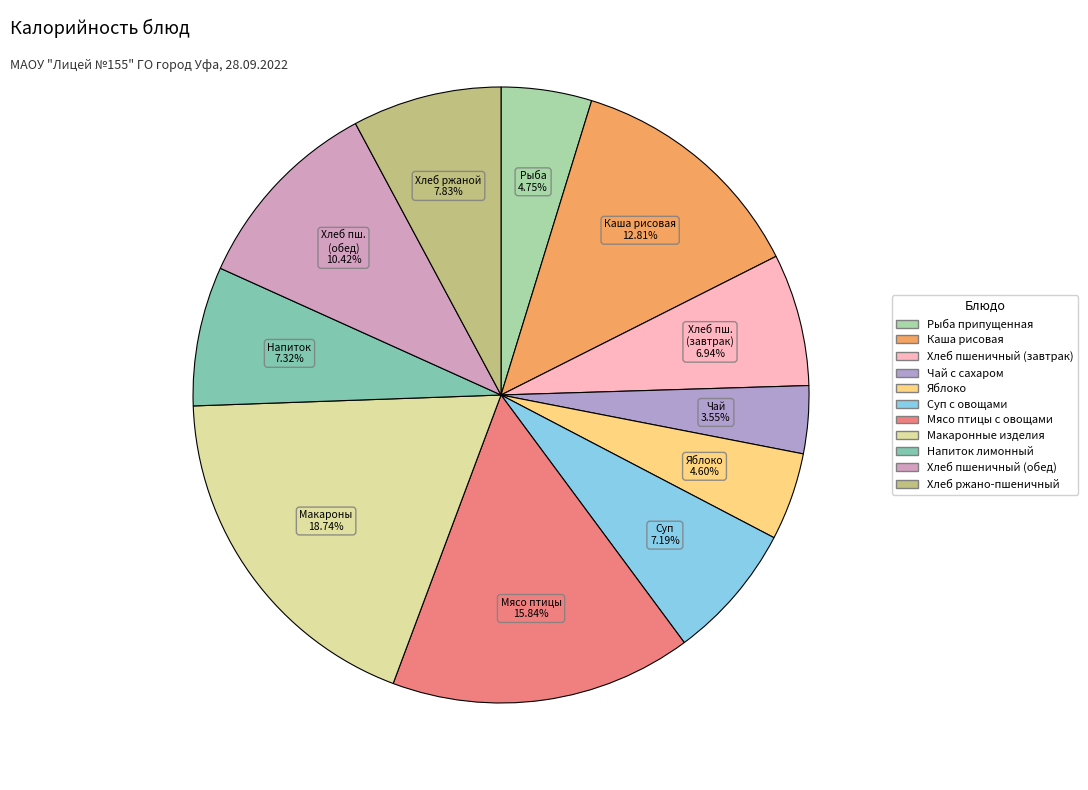

What percentage is NOT represented by Чай с сахаром?

96.4%